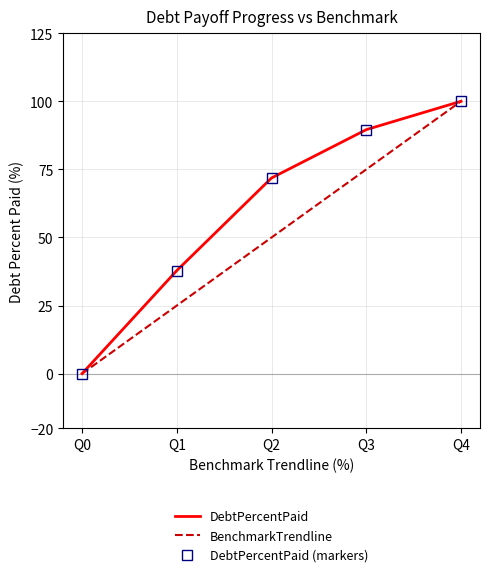

What is the difference between the maximum and second lowest values in the DebtPercentPaid series?

62.1